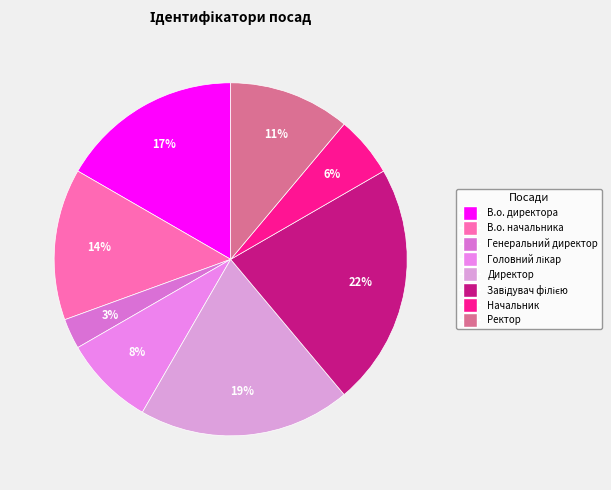

Count the number of slices in the pie.

8